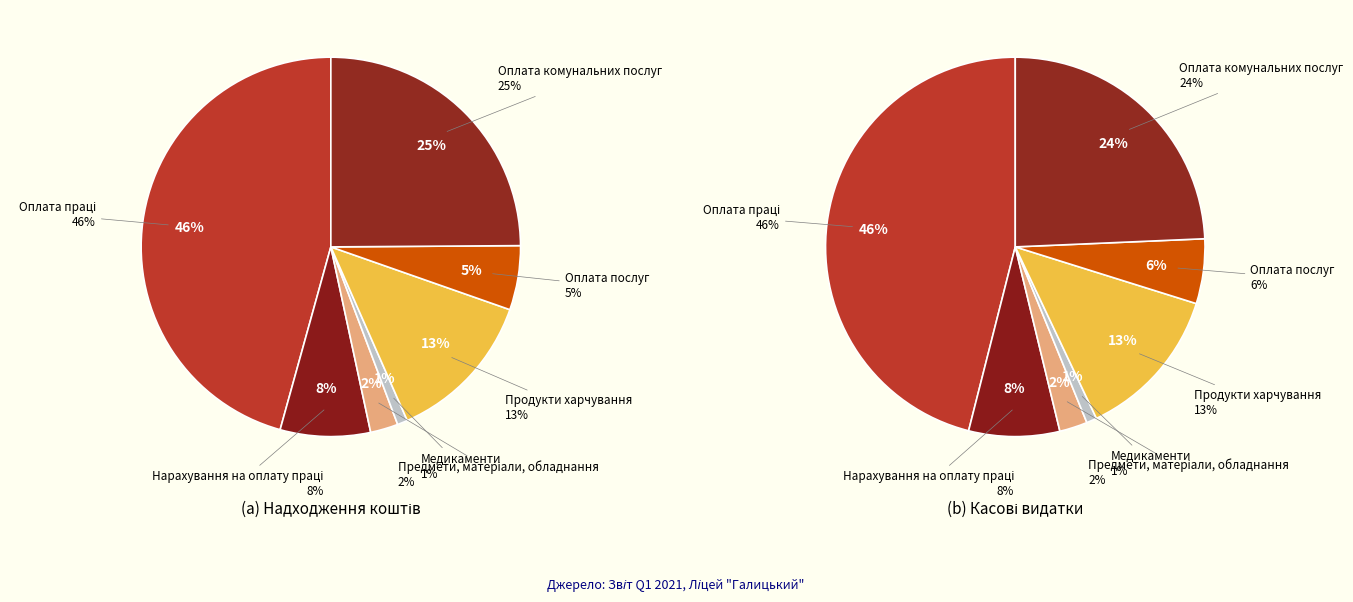

Does Продукти харчування account for over 50% of the chart?

No